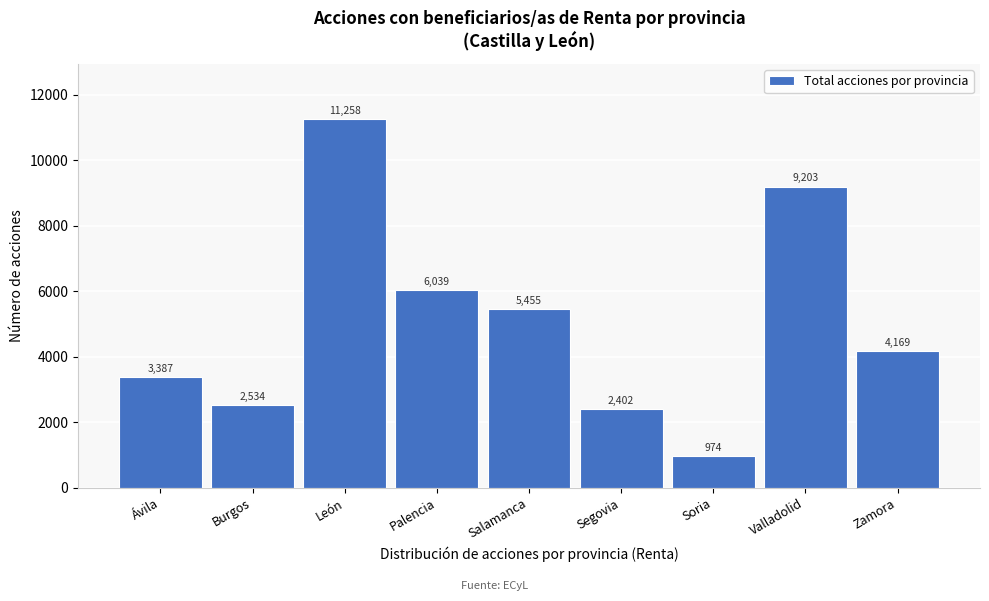

Reading left to right, transcribe all the data shown in this chart.

3387	2534	11258	6039	5455	2402	974	9203	4169